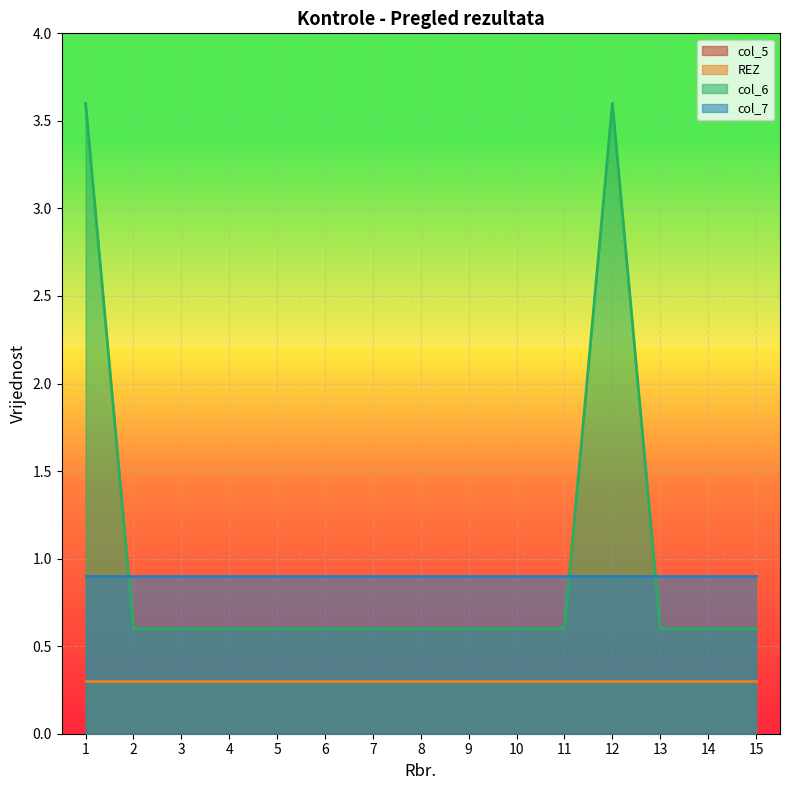

At which category is the sum across all series the highest?

1